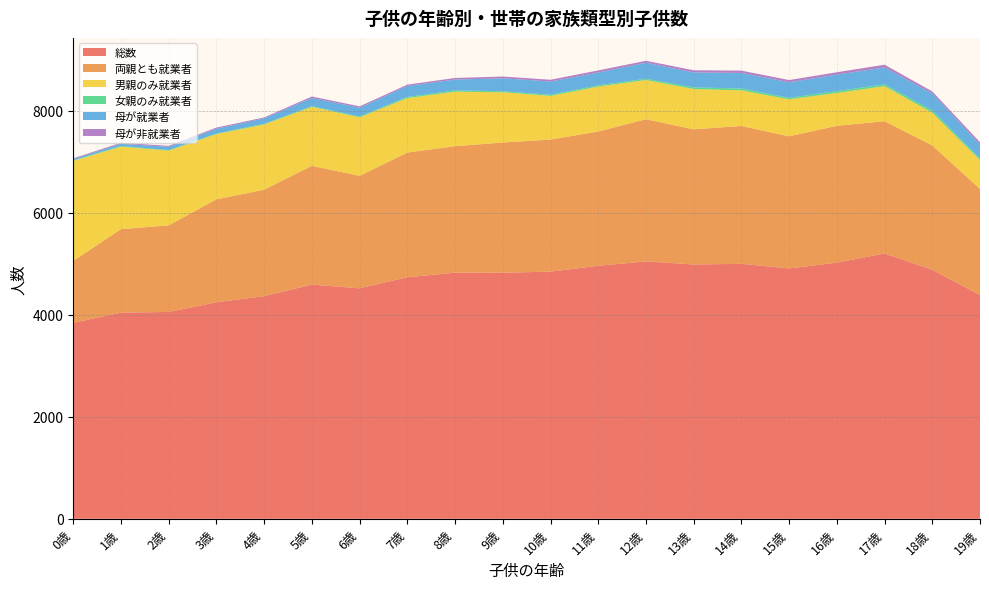

Reading left to right, list all the values displayed in this chart.

総数: 3845	4044	4058	4247	4368	4595	4521	4739	4828	4827	4849	4964	5048	4989	5002	4912	5025	5205	4886	4389
両親とも就業者: 1215	1638	1699	2020	2088	2330	2206	2446	2482	2555	2590	2634	2791	2651	2704	2591	2684	2595	2438	2082
男親のみ就業者: 1962	1618	1466	1280	1280	1156	1149	1068	1069	986	857	881	769	791	699	726	645	687	643	566
女親のみ就業者: 10	14	11	11	14	15	18	23	26	20	23	25	25	32	37	30	37	36	45	29
母が就業者: 26	43	63	95	106	159	170	215	212	254	259	250	314	294	305	304	323	330	332	277
母が非就業者: 14	20	19	22	18	29	27	26	31	34	35	42	38	42	45	44	46	55	40	45